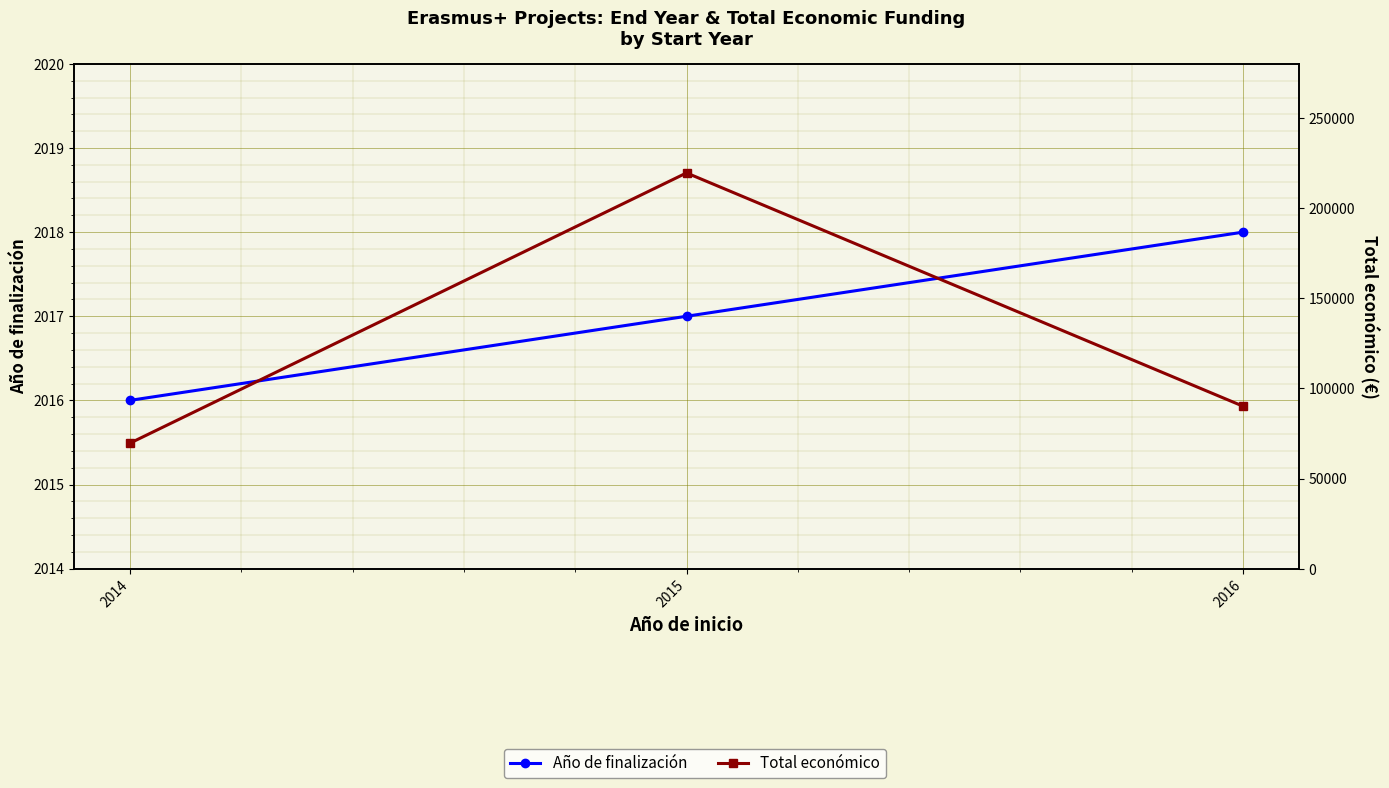

How many data points in Año de finalización are above 2017?

1